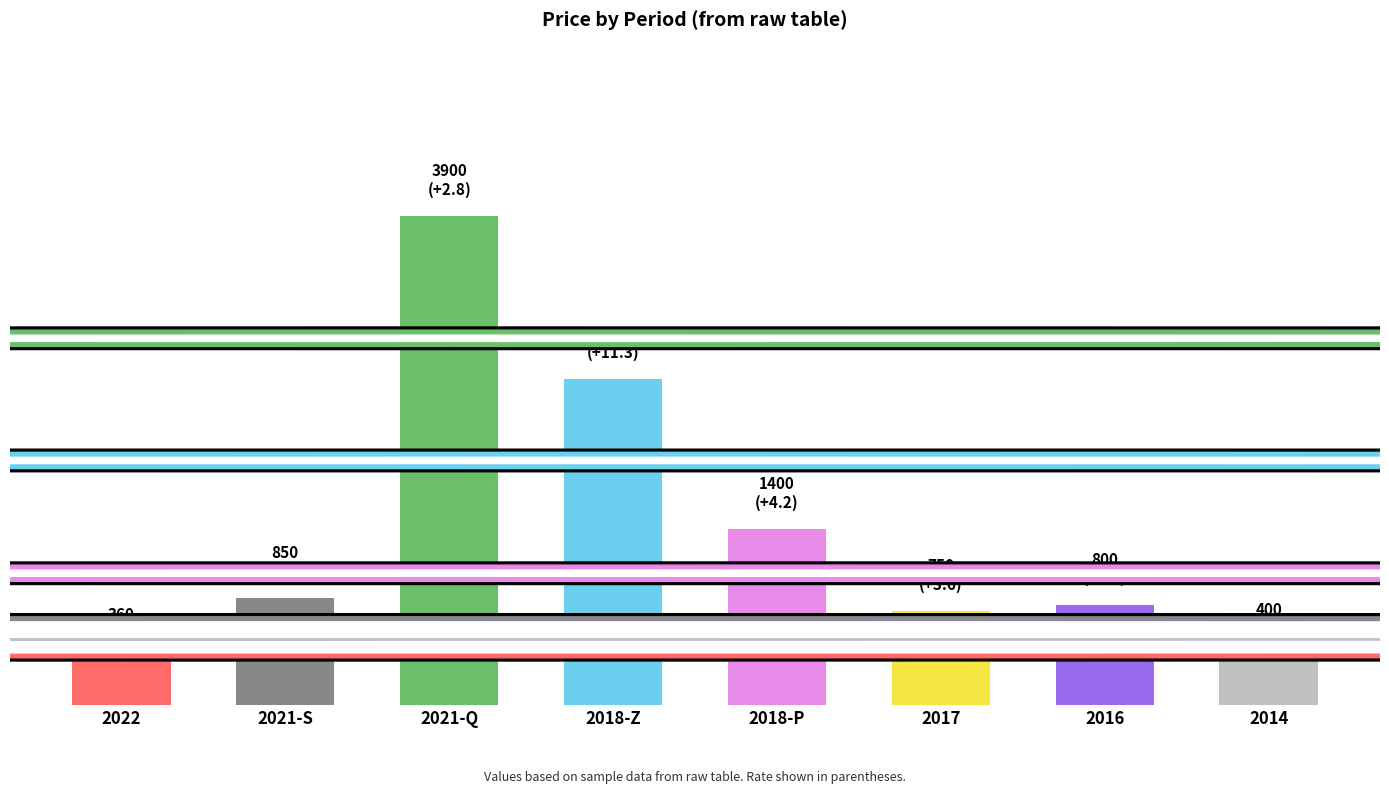

The chart shows a value of 2600 at 2018-Z. True or false?

True